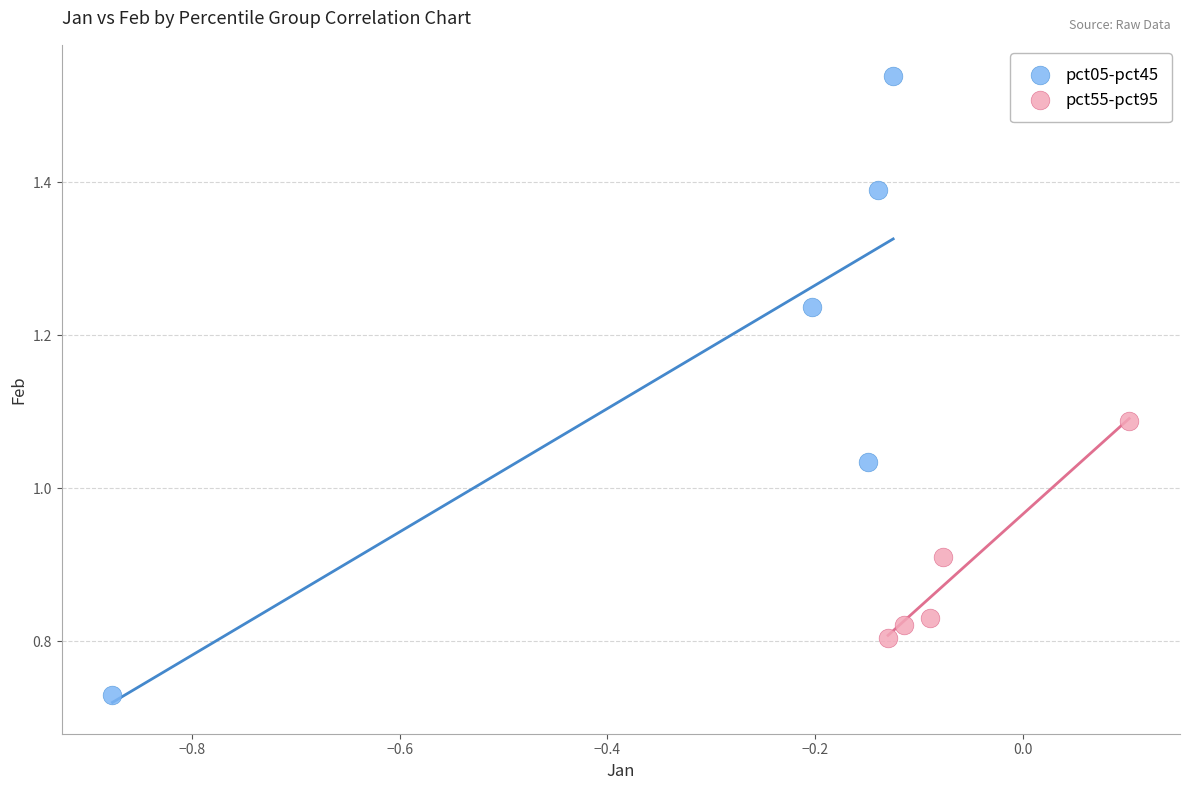

Which series contains the lowest Y value?

pct05-pct45